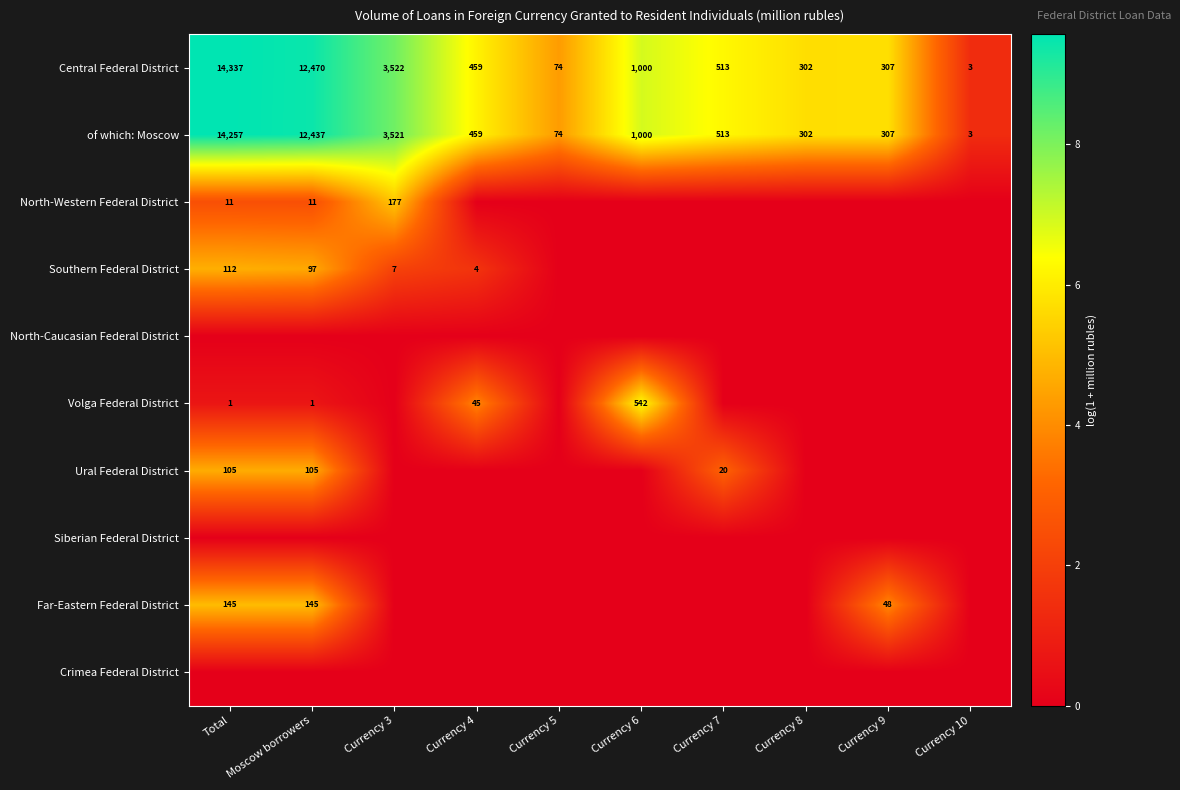

What is the difference between the maximum and minimum values in the of which: Moscow series?

14254